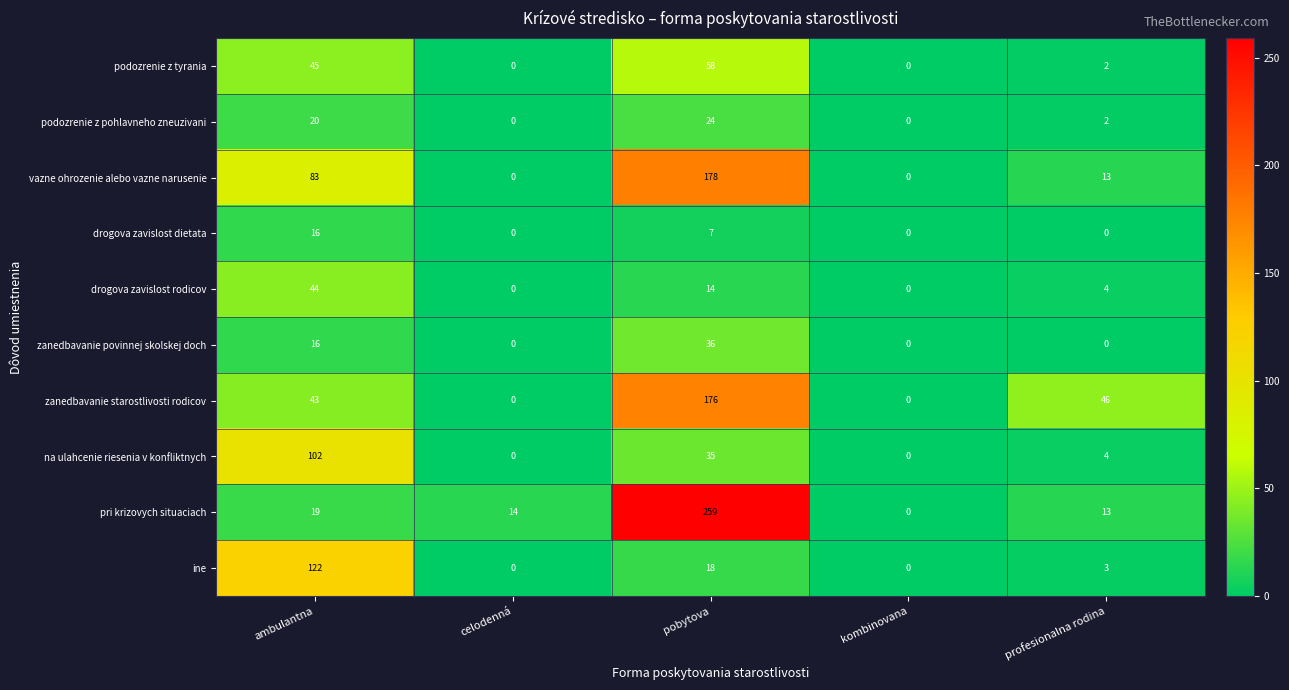

True or false: podozrenie z tyrania has a value of 0 at celodenná.

True